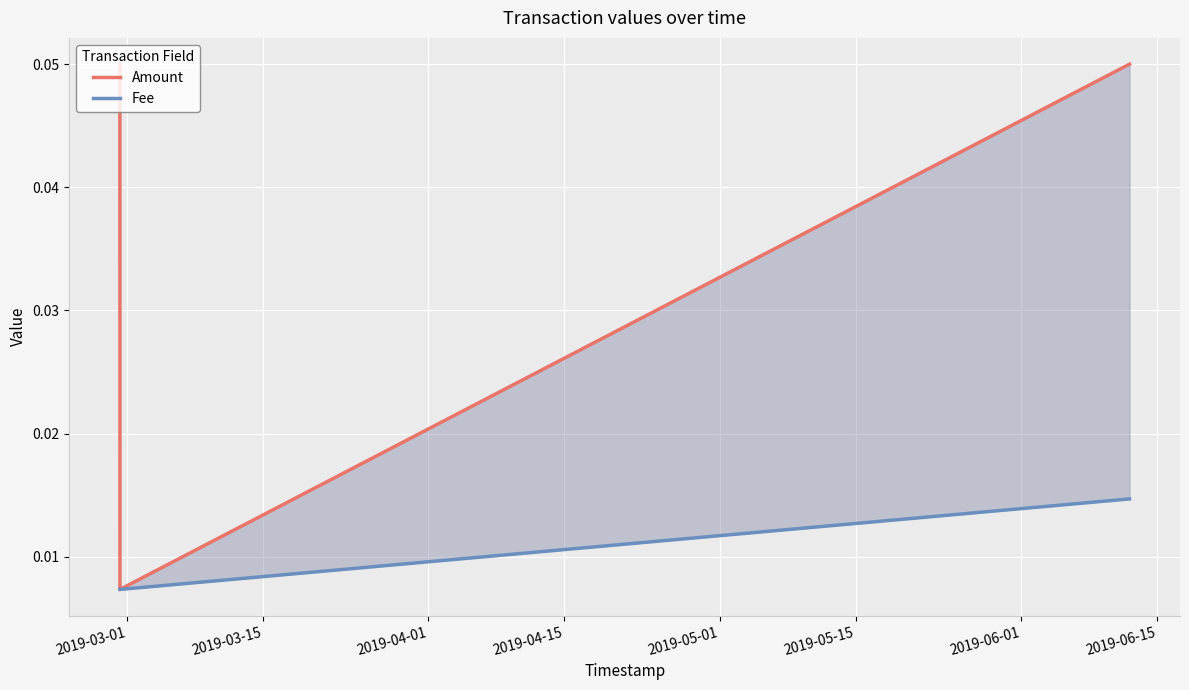

How many data points does each series have?

3